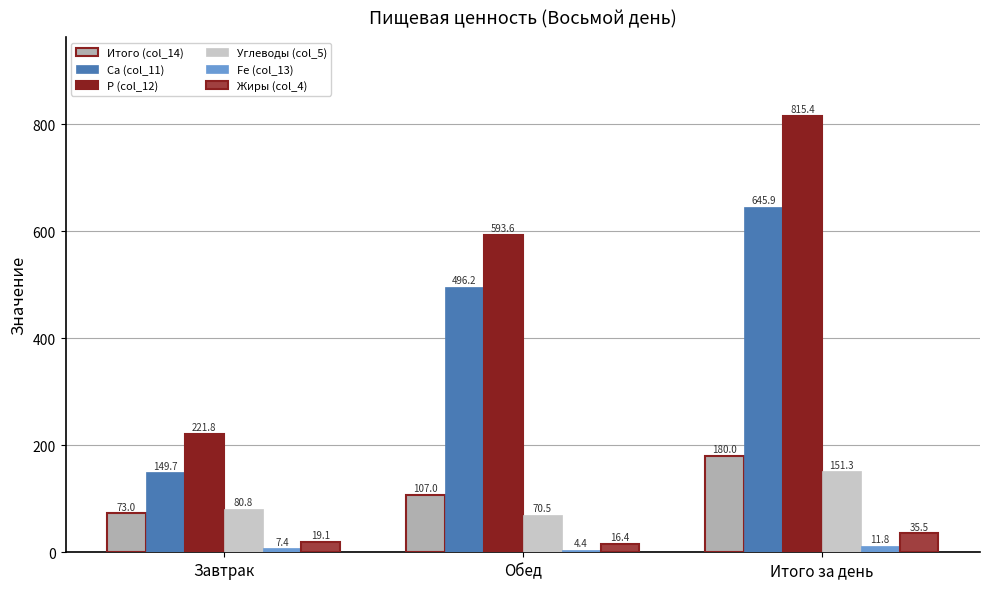

What is the total value across all series at Итого за день?

1839.8